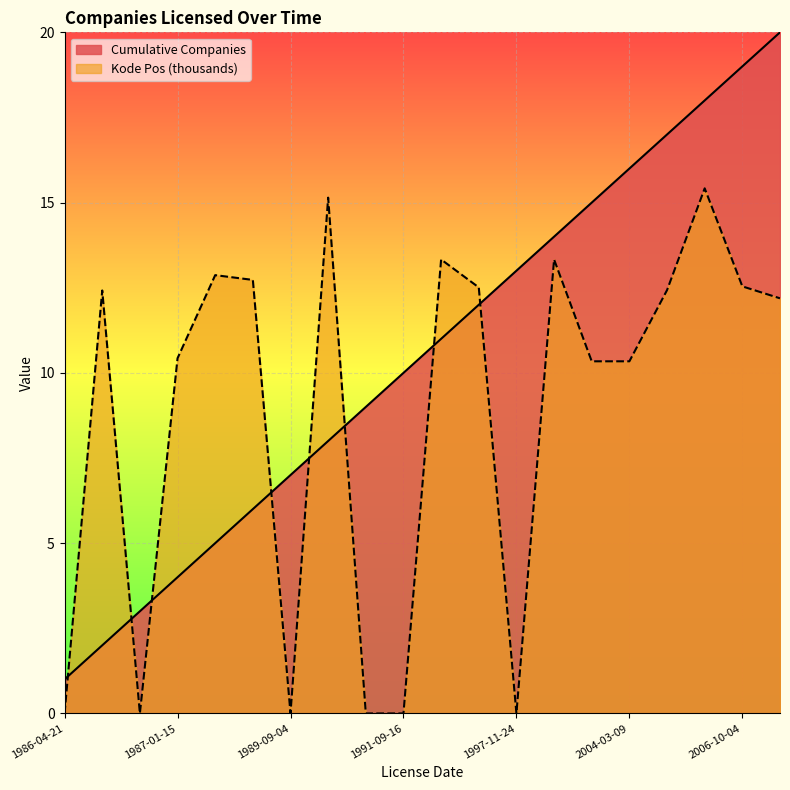

What is the difference between the maximum and minimum values in the Kode Pos (thousands) series?

15.4